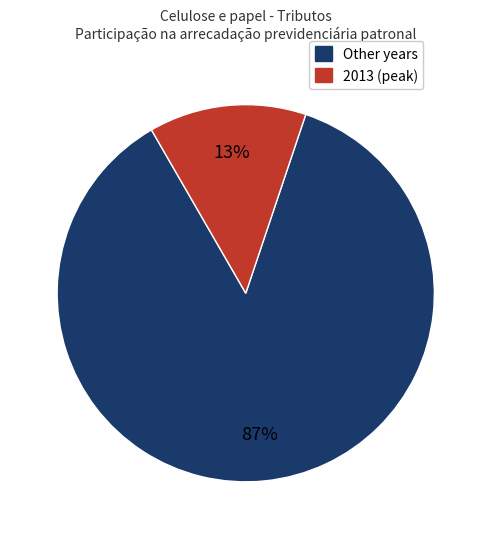

Count the number of slices in the pie.

2